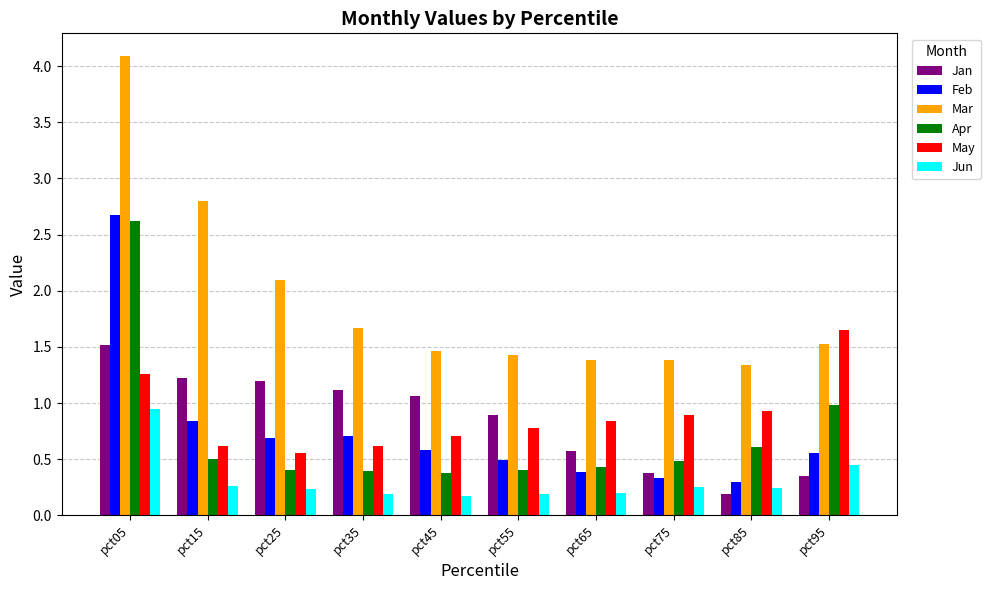

The May series shows 0.9 at pct85. True or false?

True